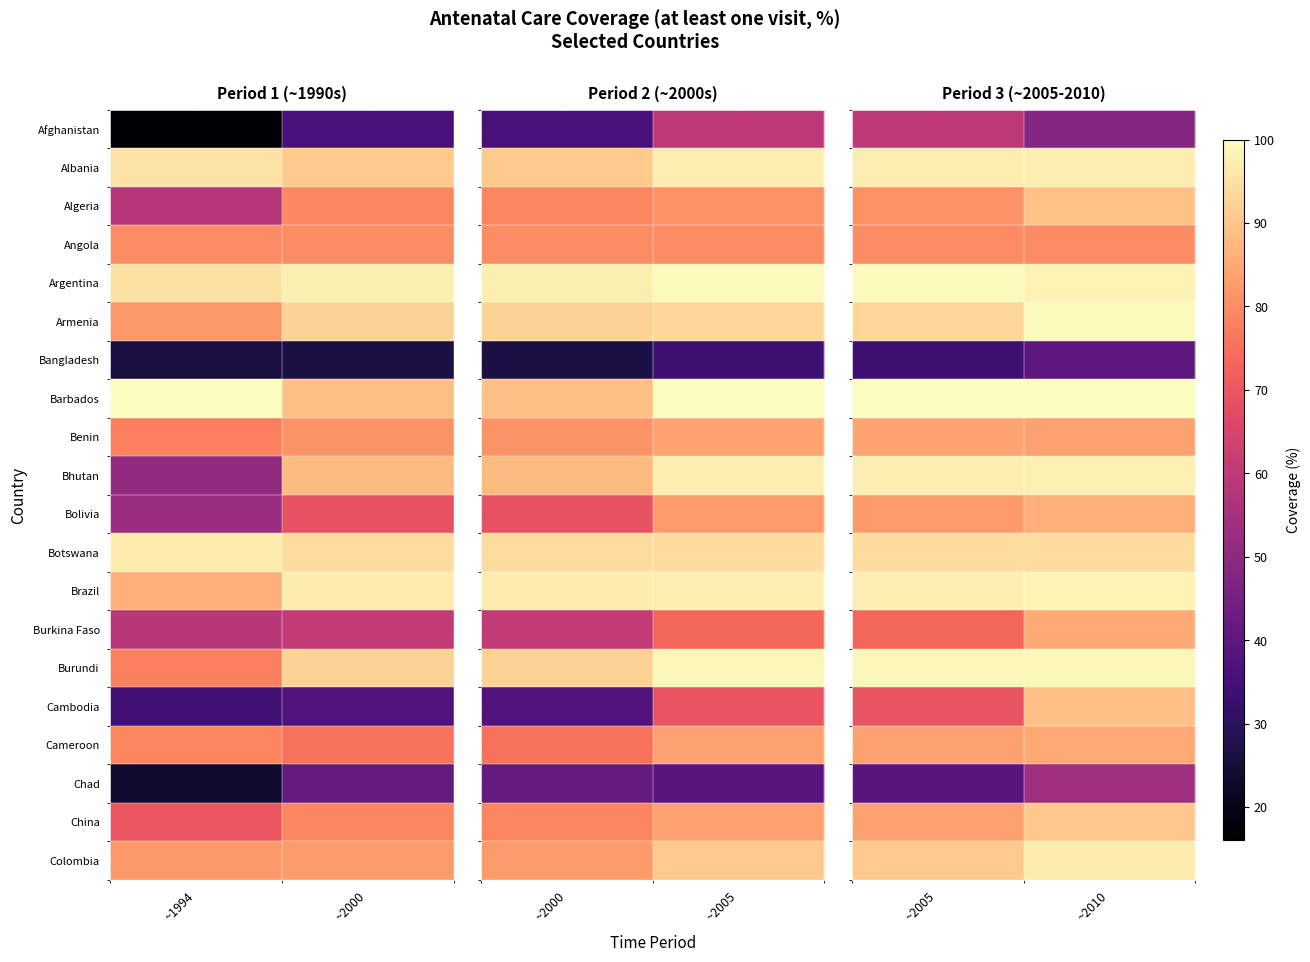

Which label corresponds to the largest value in the chart?

~2005